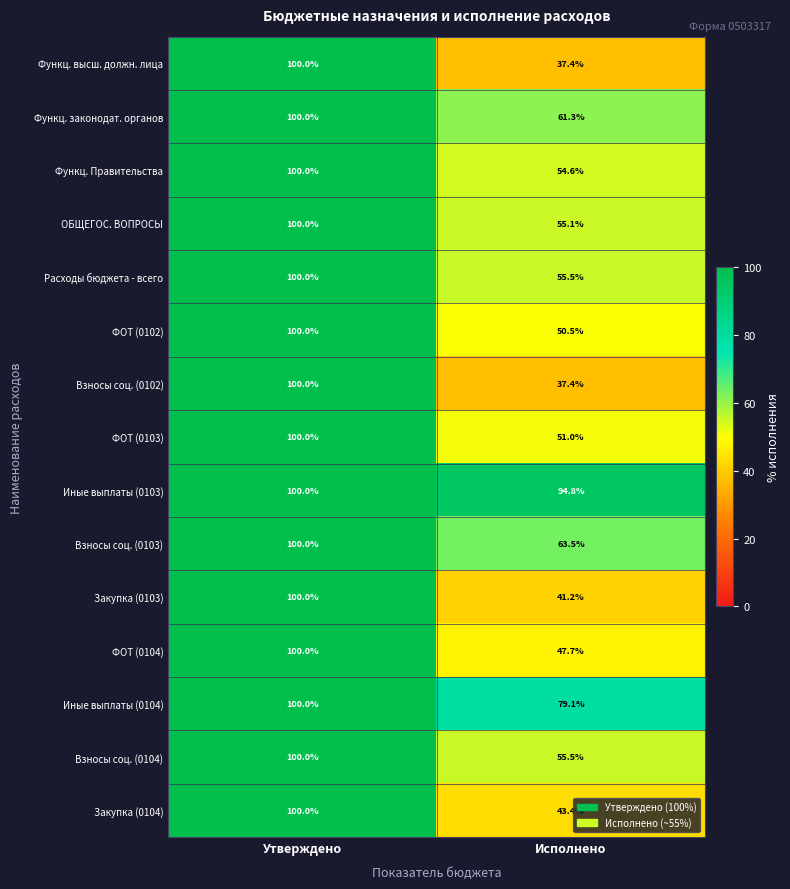

Rank the categories by Взносы соц. (0103) value from lowest to highest.

Исполнено, Утверждено